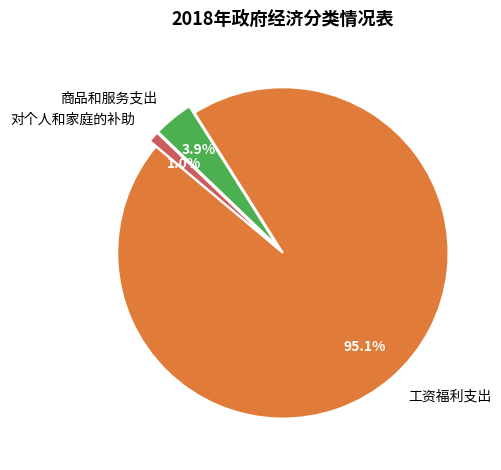

Does 商品和服务支出 represent more than half of the total?

No